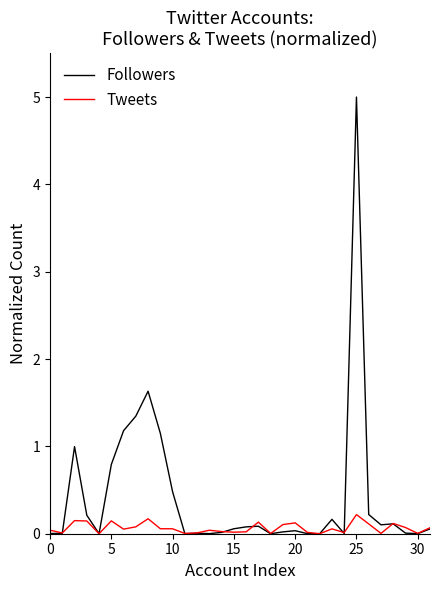

What are all the series names shown in the legend?

Followers, Tweets